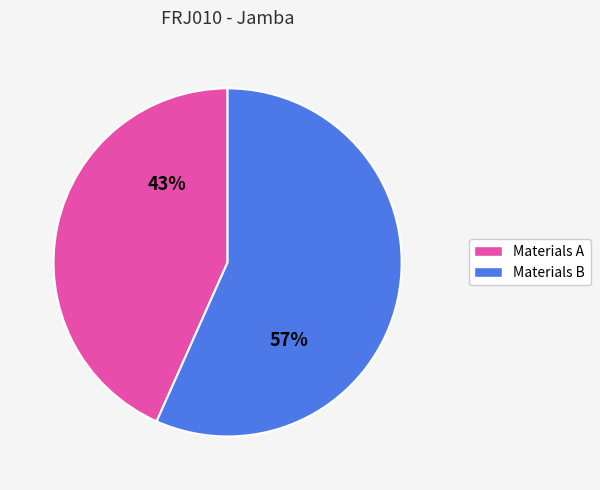

To the nearest percent, what is the average slice percentage?

50%